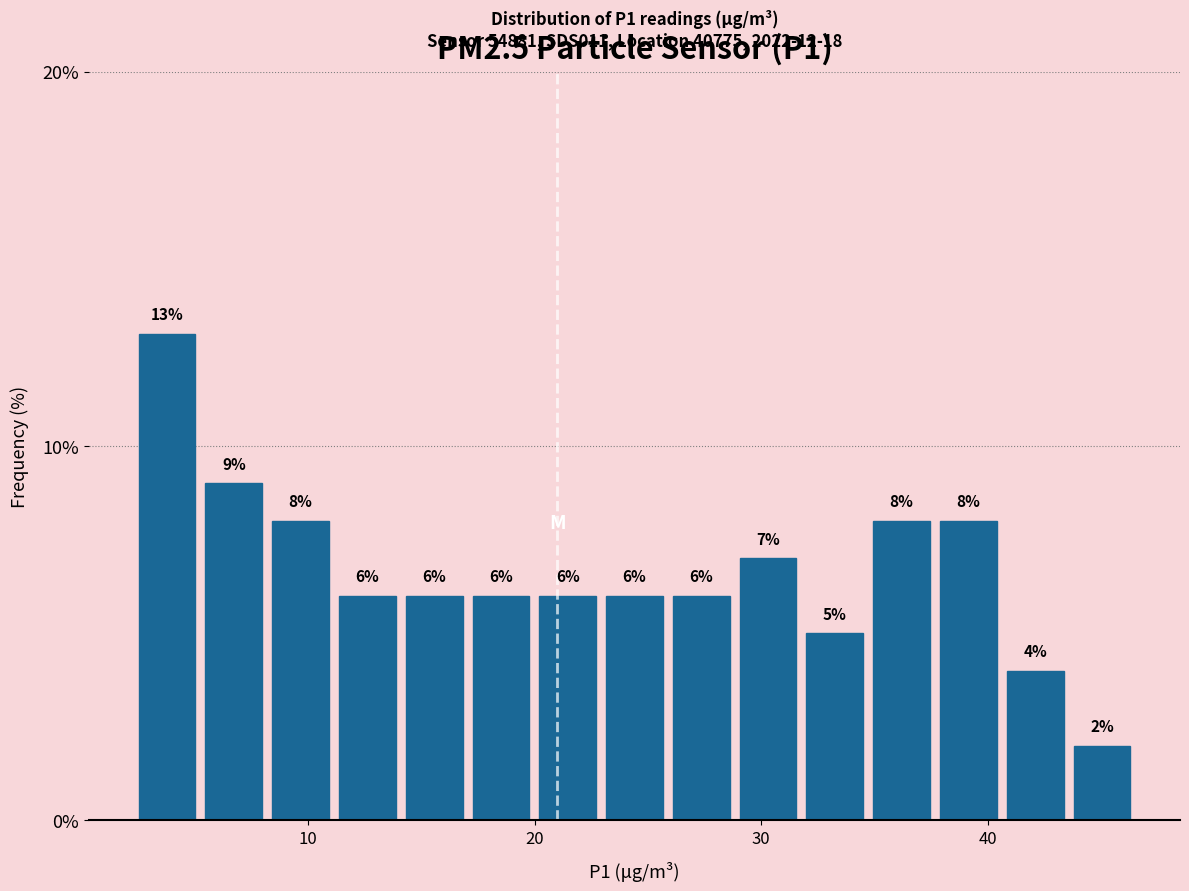

Around what value on the x-axis is the tallest bar? Give the approximate position of its centre, as read against the axis.

4